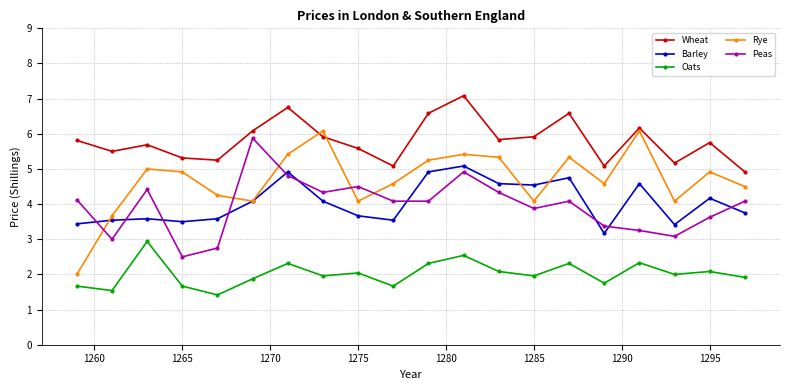

What is the value of the Wheat point at the 2nd from the left?

5.5